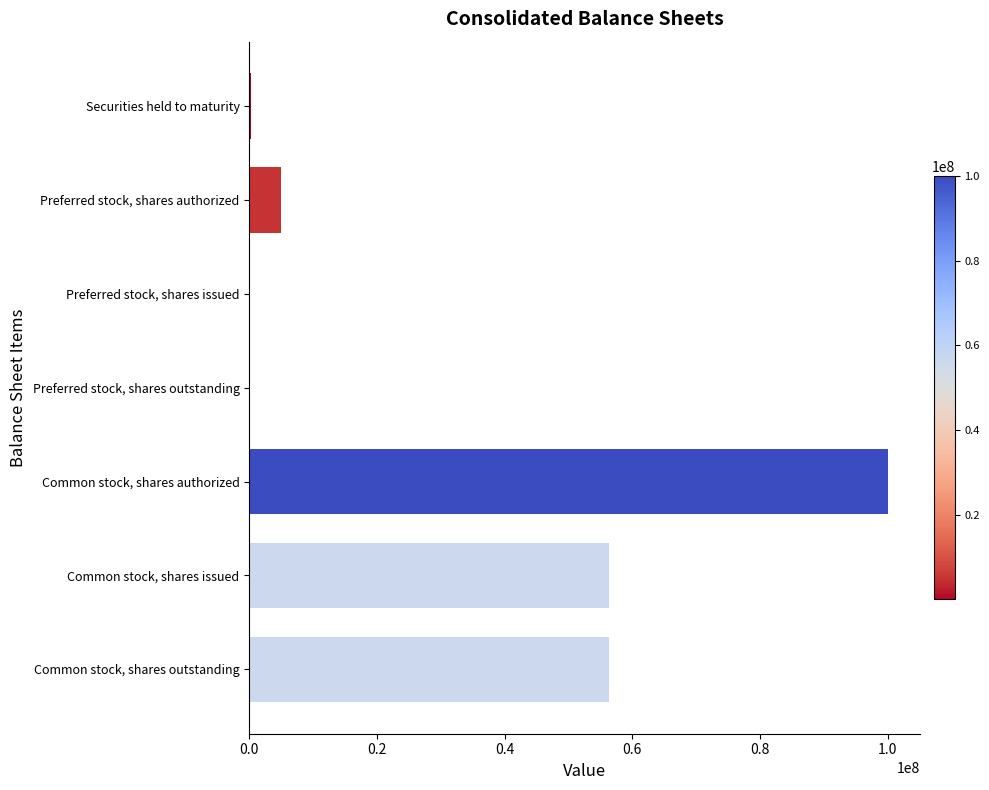

True or false: the data shows 56390387 at Common stock, shares issued.

True